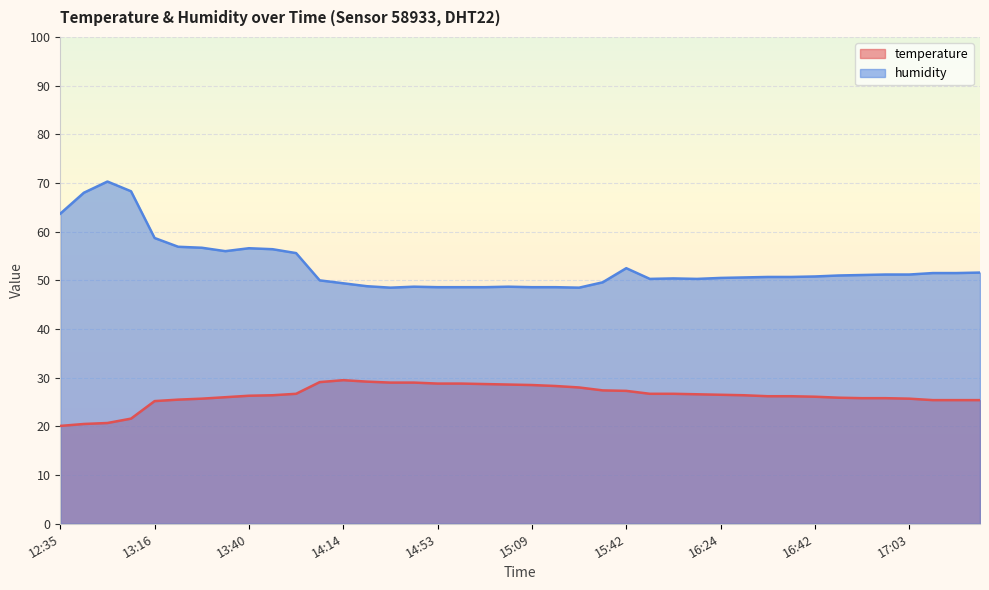

What is the lowest value of the temperature series?

20.1